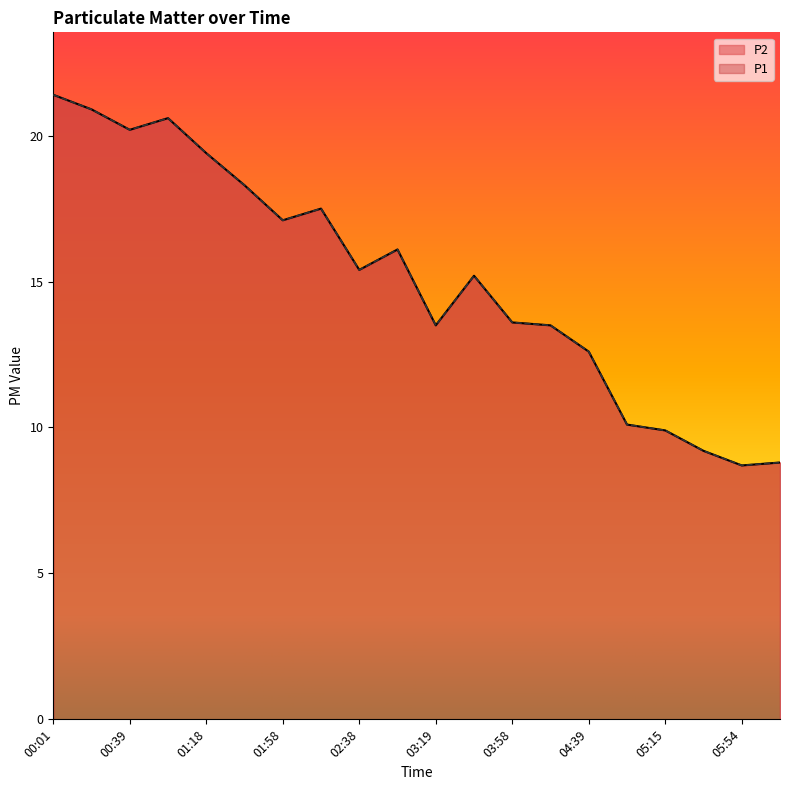

How many distinct data groups are displayed?

2